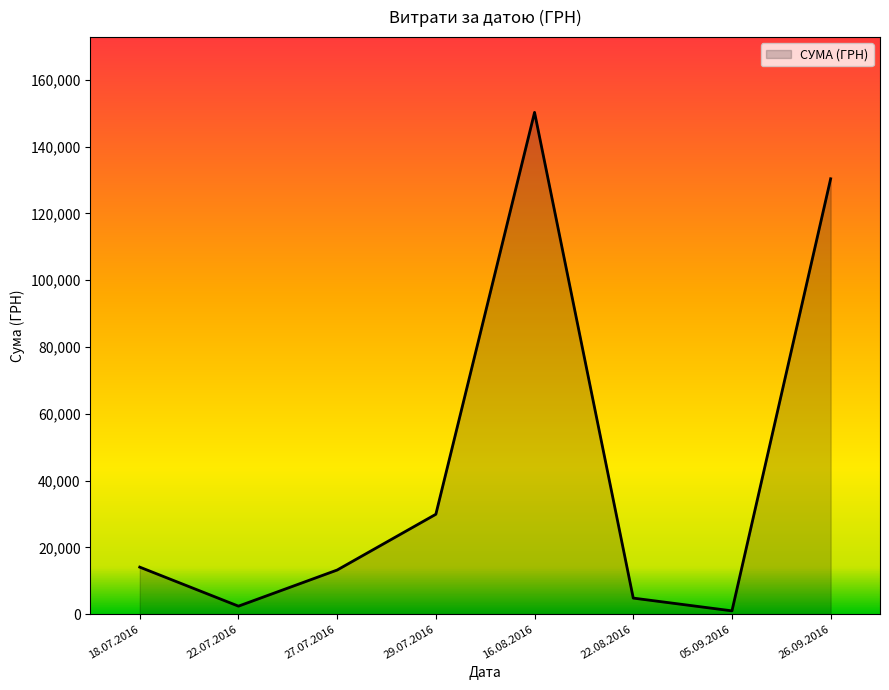

The chart shows a value of 175487.5 at 26.09.2016. True or false?

False